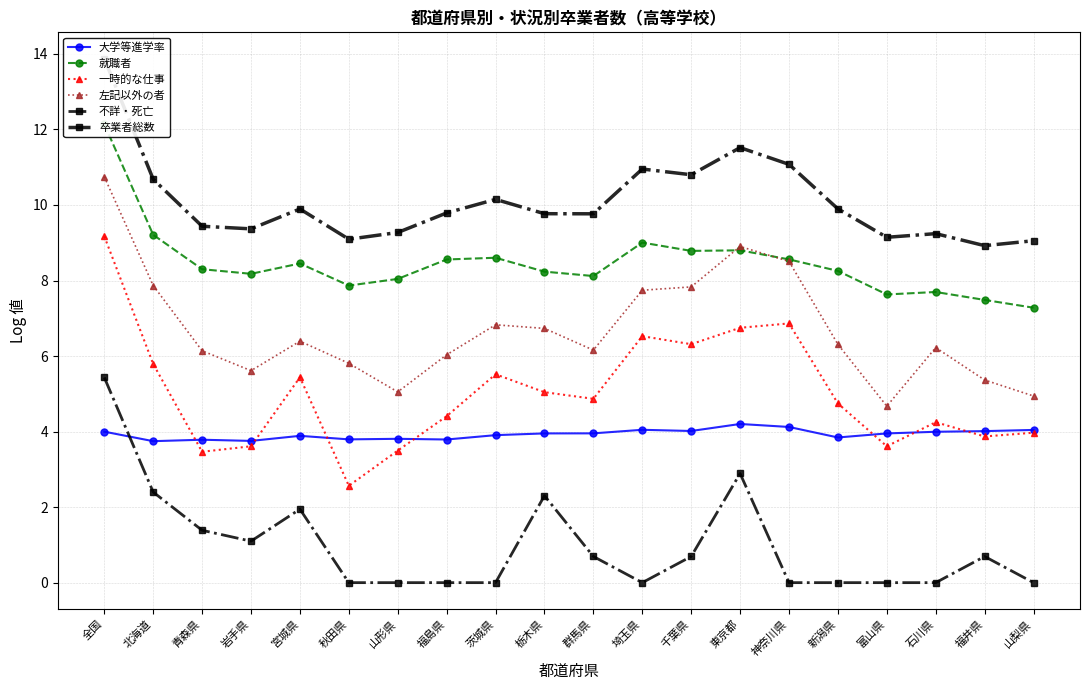

Count the number of categories in the chart.

20